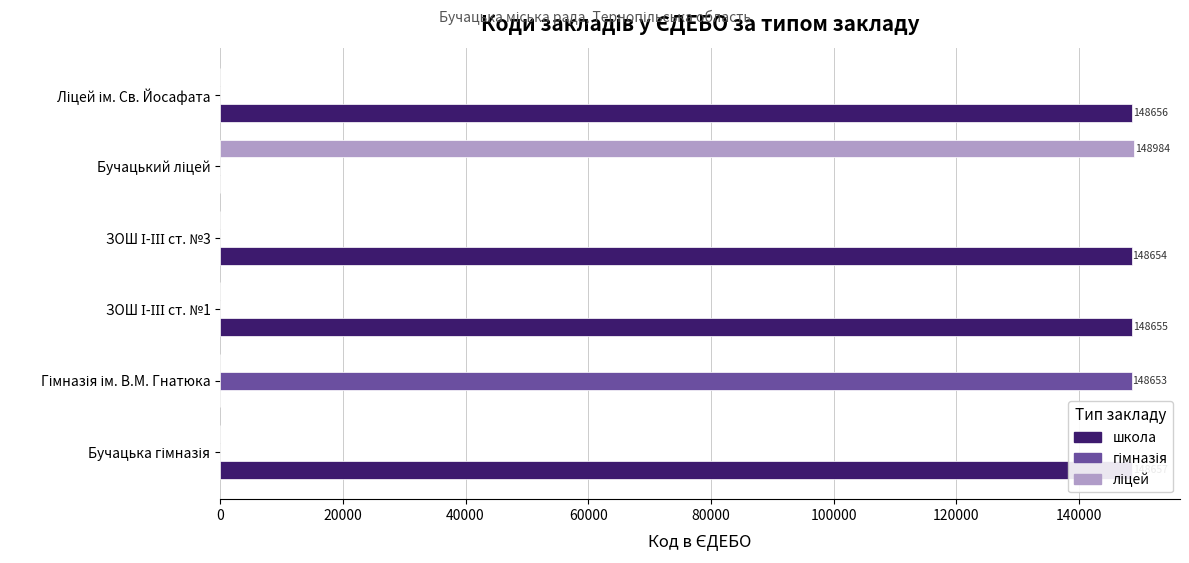

Count the number of categories in the chart.

6